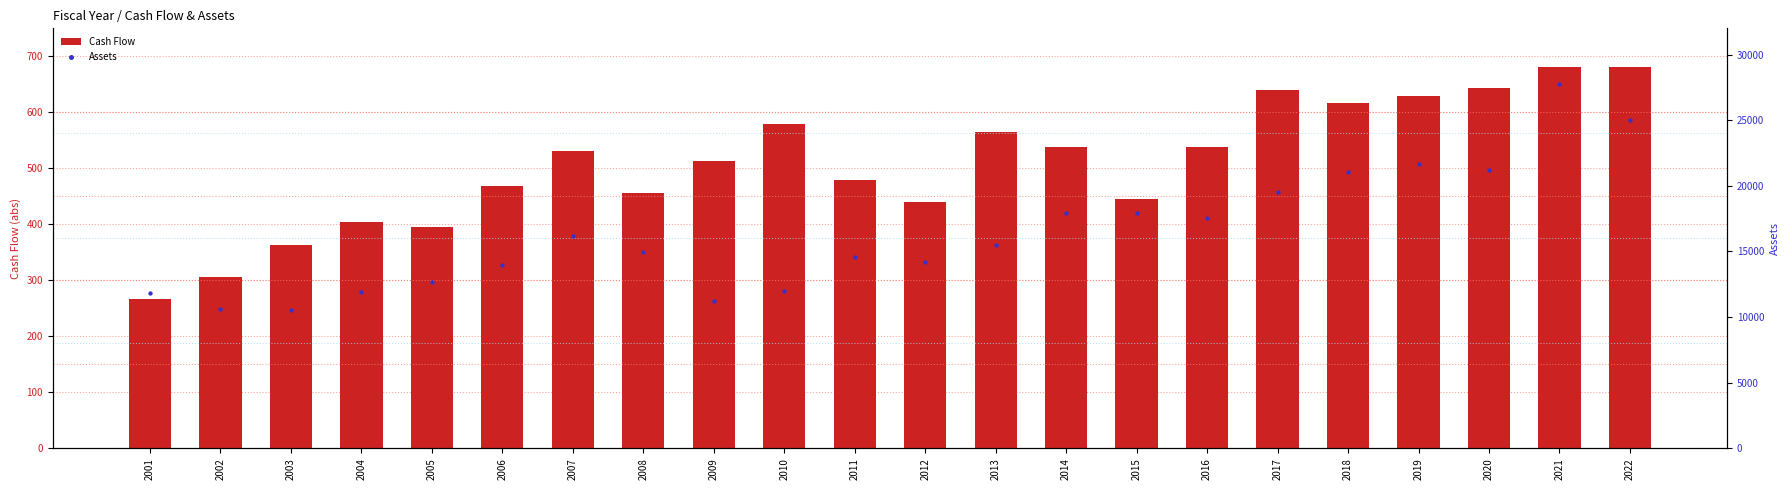

Which series contains the highest Y value?

Assets